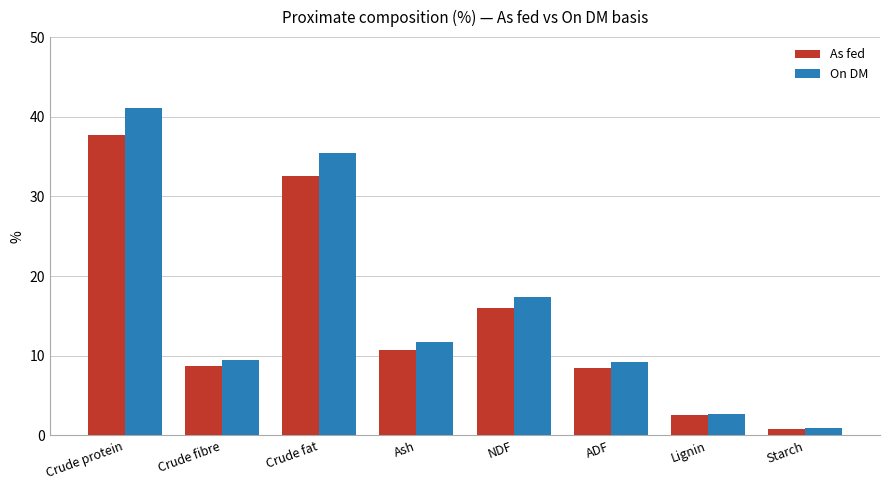

Is the value of As fed at Lignin greater than the value of On DM at Starch?

Yes